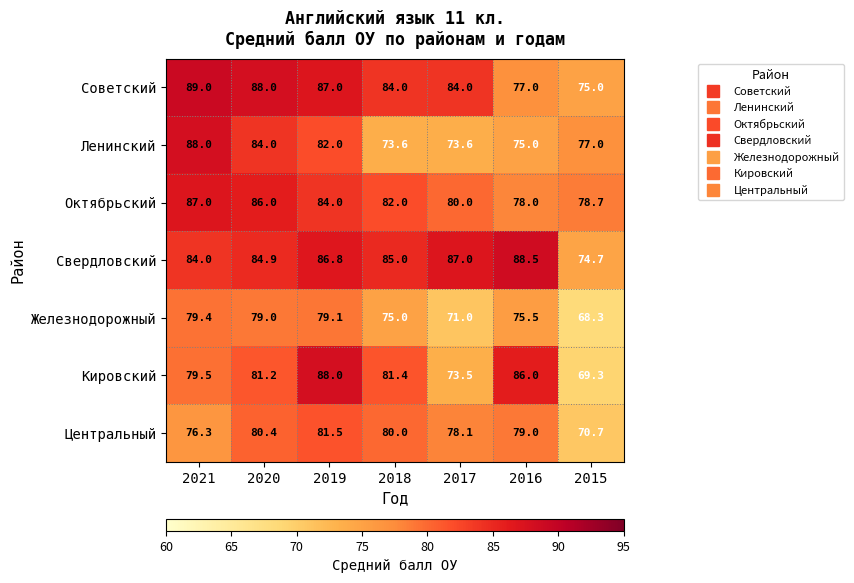

Where does the Советский series first go above 84?

2021